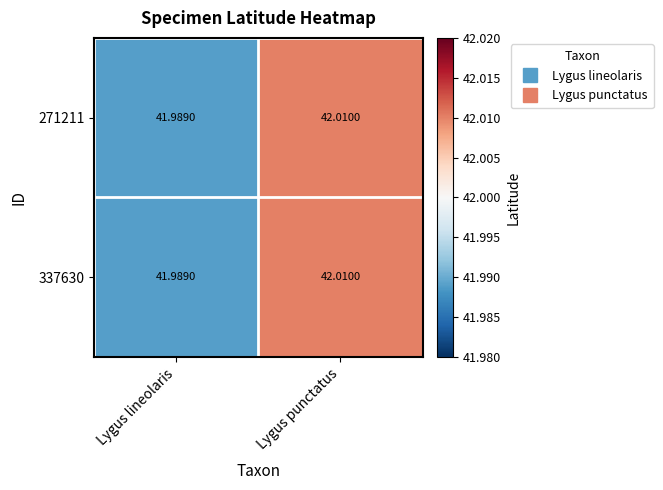

At which label does 337630 reach its minimum?

Lygus lineolaris